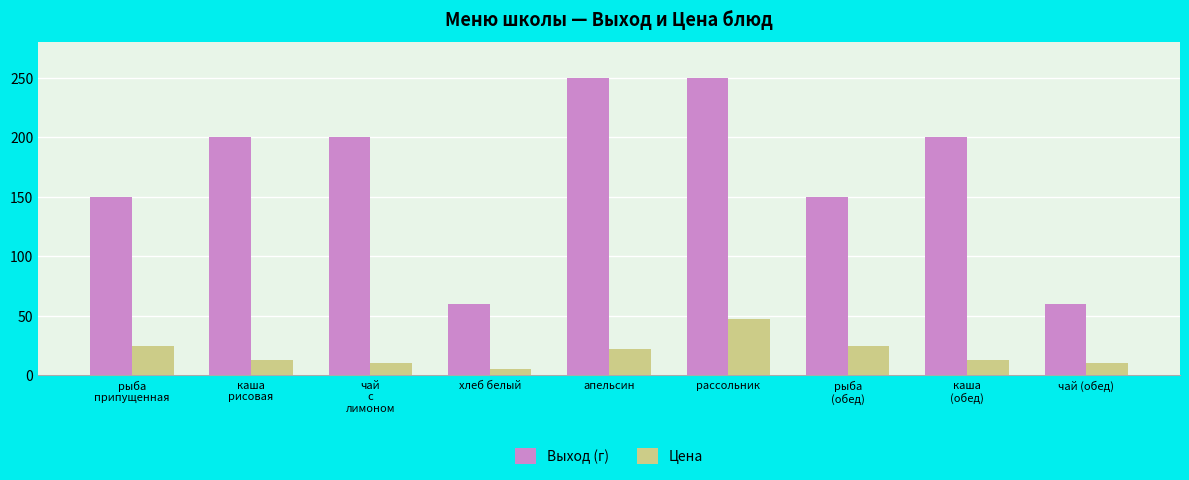

Is the value of Цена at рыба
(обед) greater than the value of Выход (г) at чай (обед)?

No